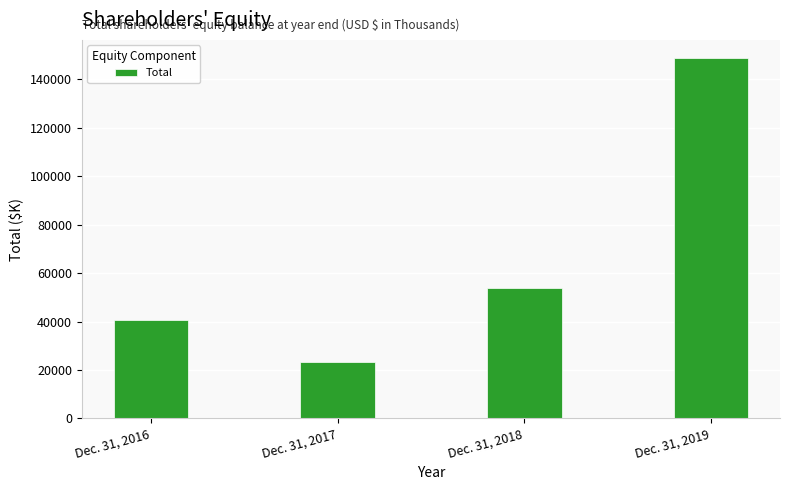

Does the chart contain stacked bars?

No